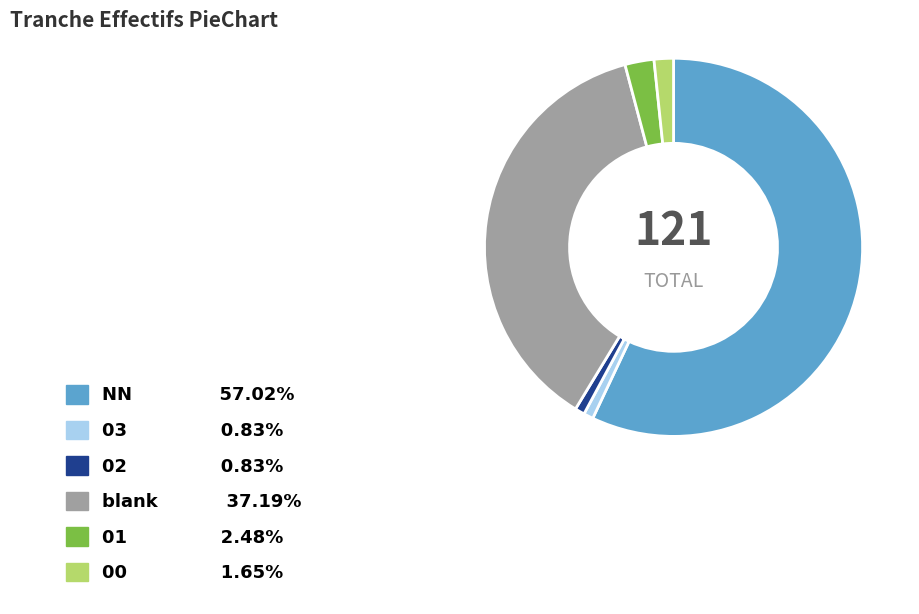

Is there a majority slice in this chart?

Yes